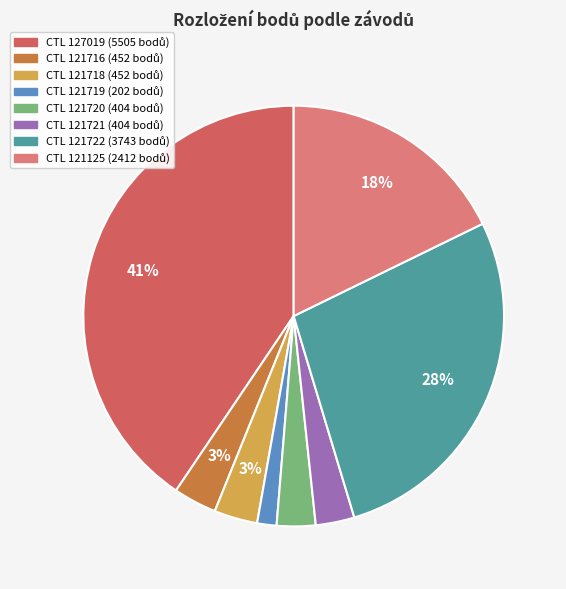

To the nearest percent, what is the average slice percentage?

12%